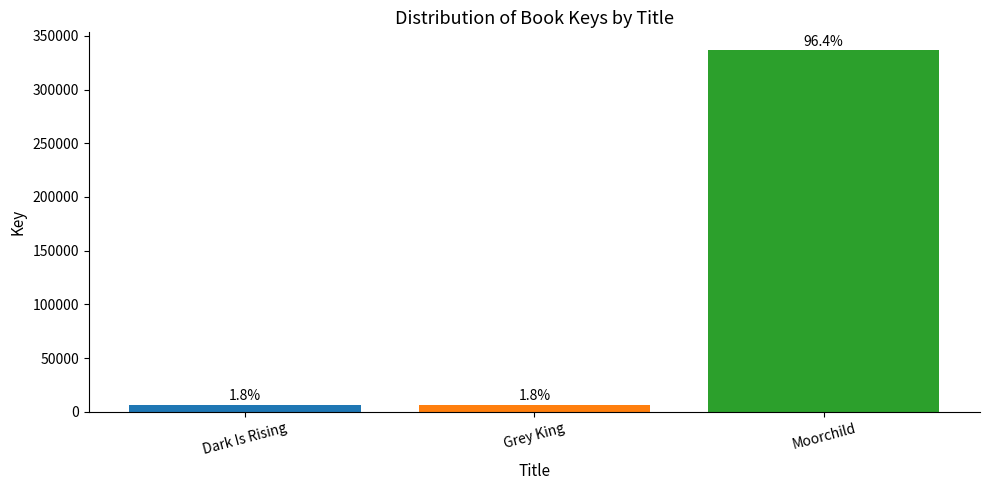

Which label corresponds to the smallest value in the chart?

Dark Is Rising